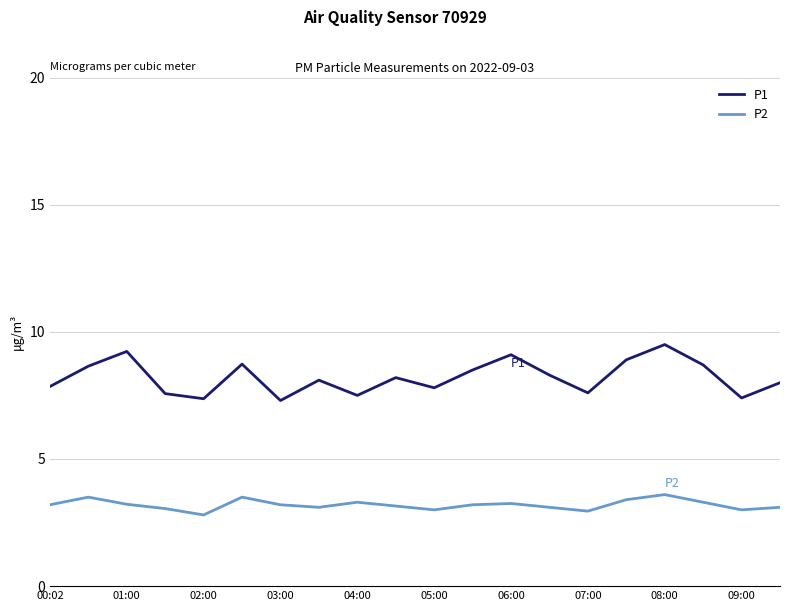

Which series has the widest spread of values?

P1